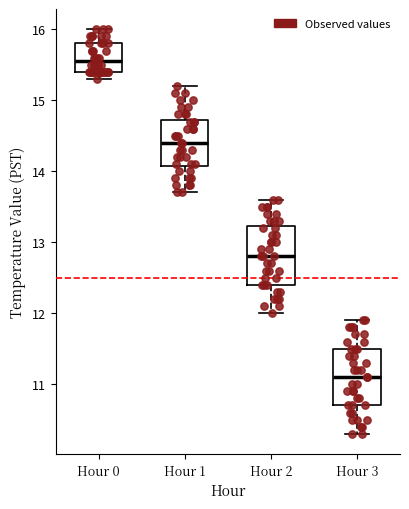

Which box has the lowest median line?

Hour 3